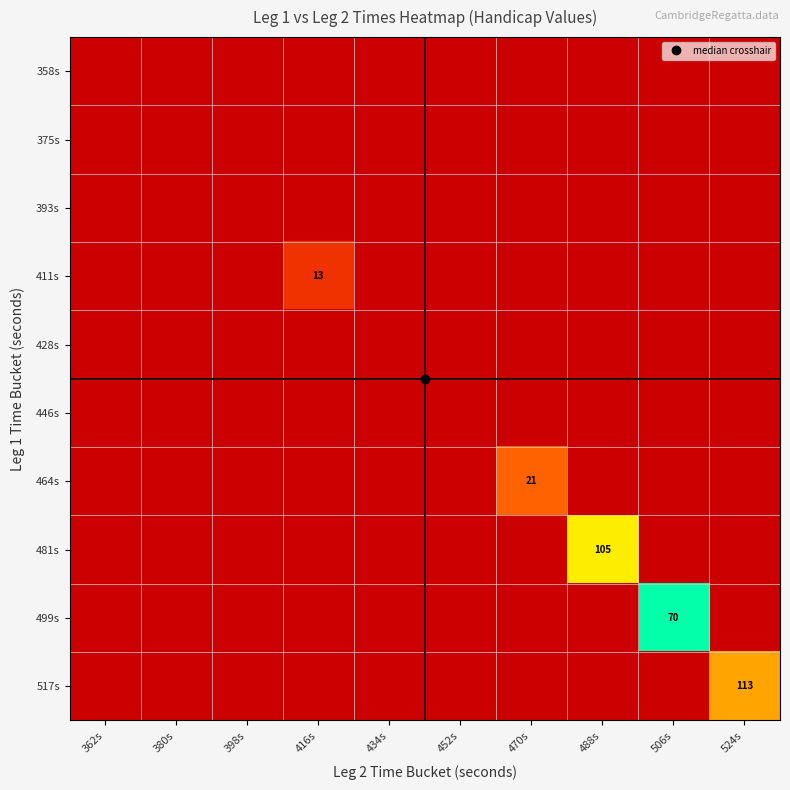

Which series has the widest spread of values?

517s